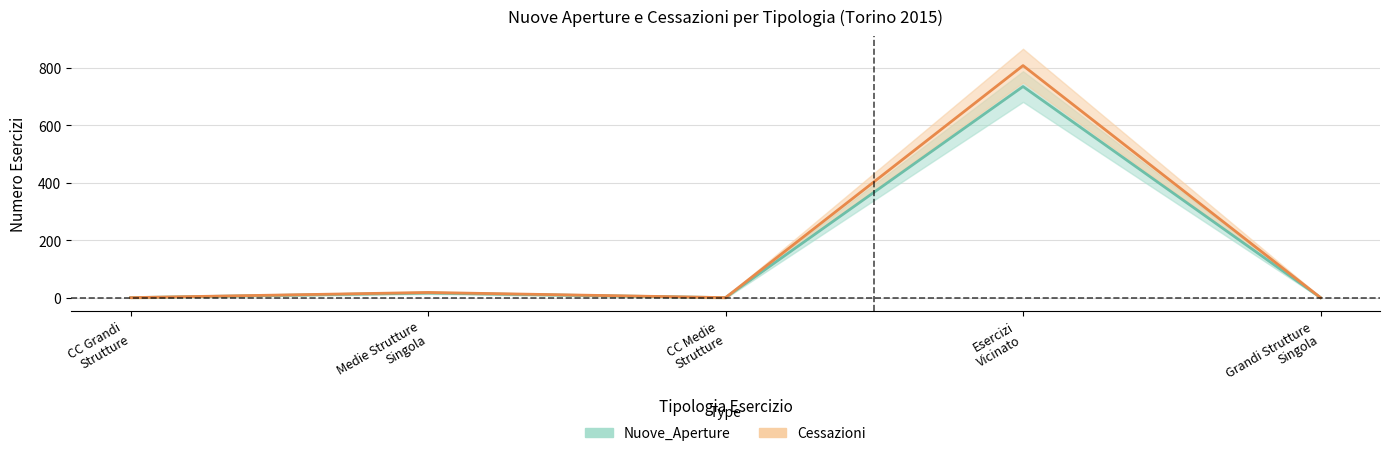

The value of Cessazioni at Esercizi Vicinato is 808. True or false?

True